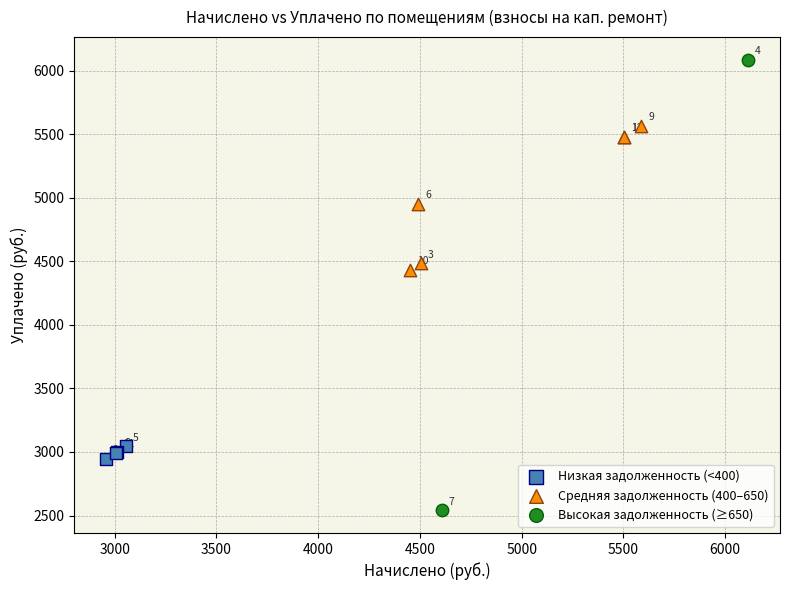

What are all the series names shown in the legend?

Низкая задолженность (<400), Средняя задолженность (400–650), Высокая задолженность (≥650)